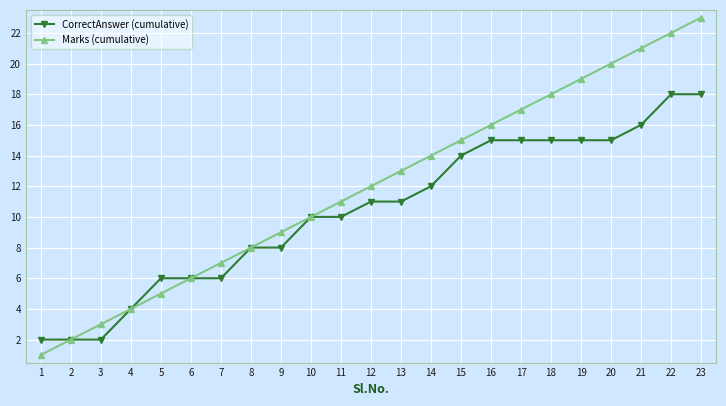

What is the value of the Marks (cumulative) point at the 20th from the left?

20